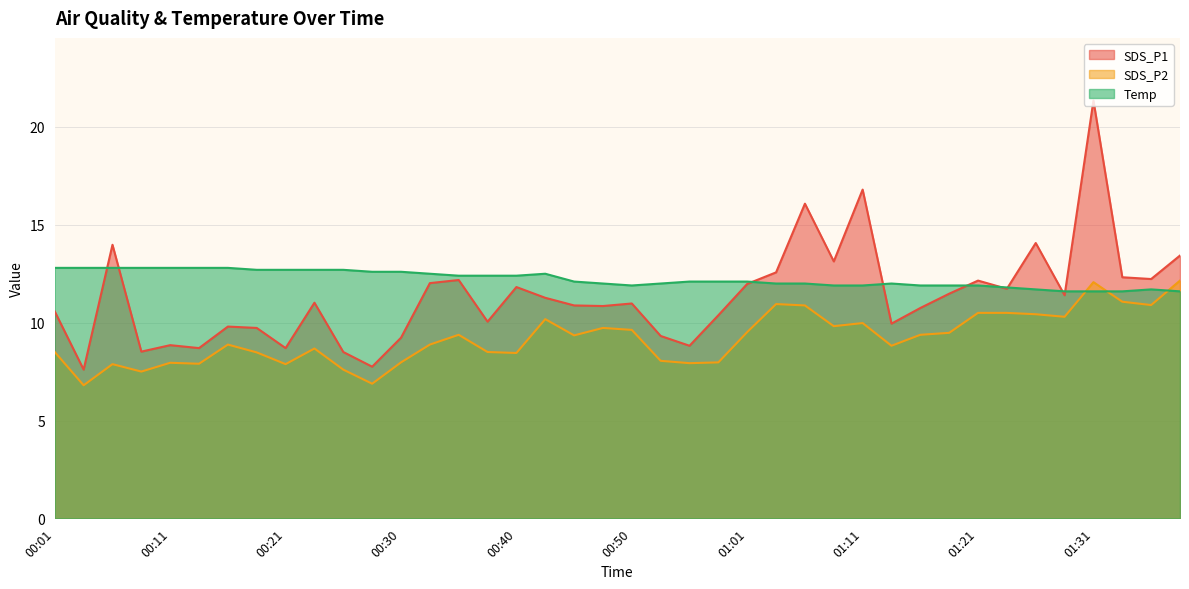

Which category has the lowest value in the SDS_P1 series?

00:03